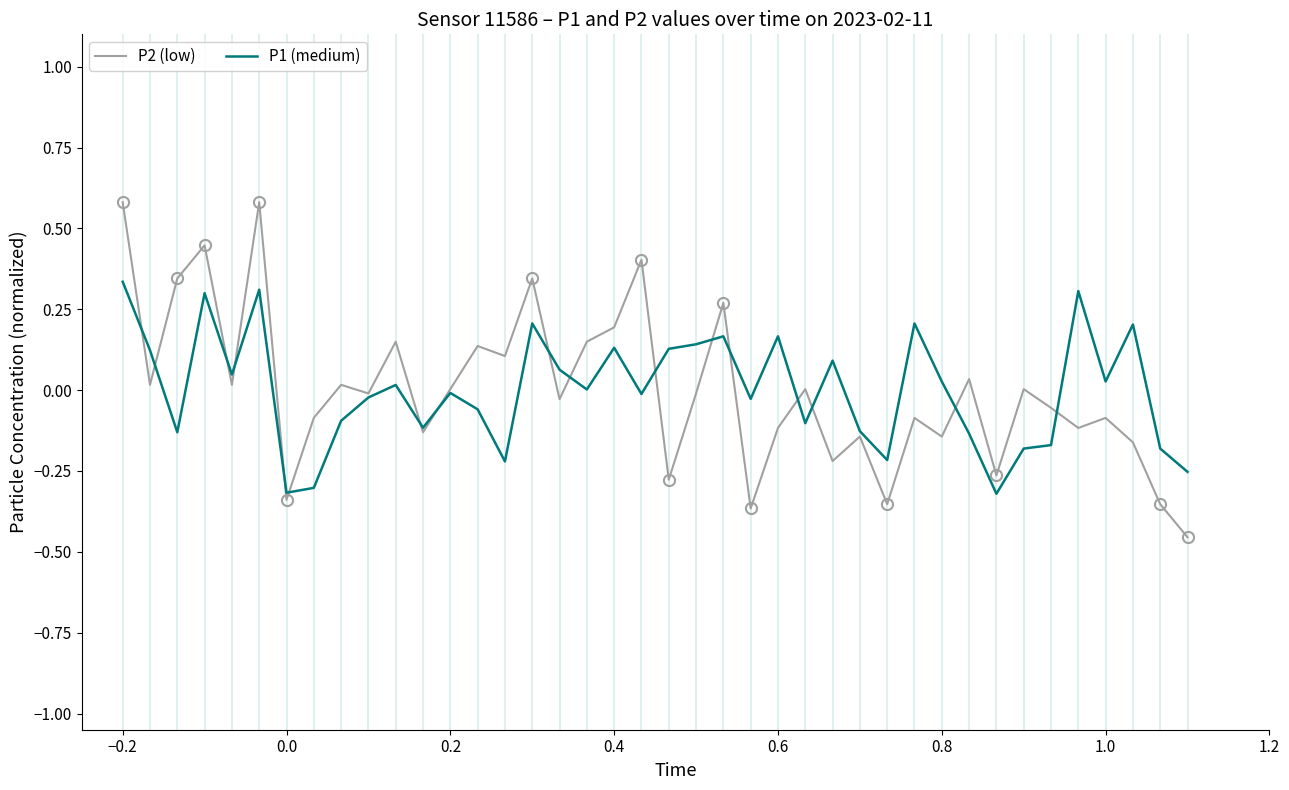

What is the highest value of the P2 (low) series?

0.6